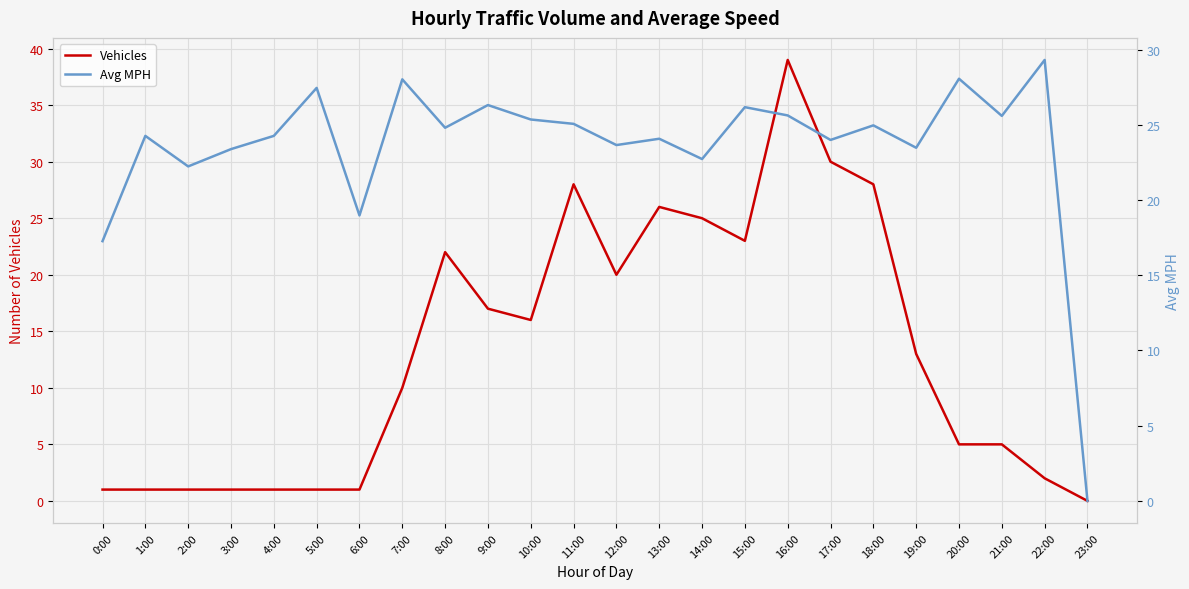

At how many categories does at least one series exceed 13?

23